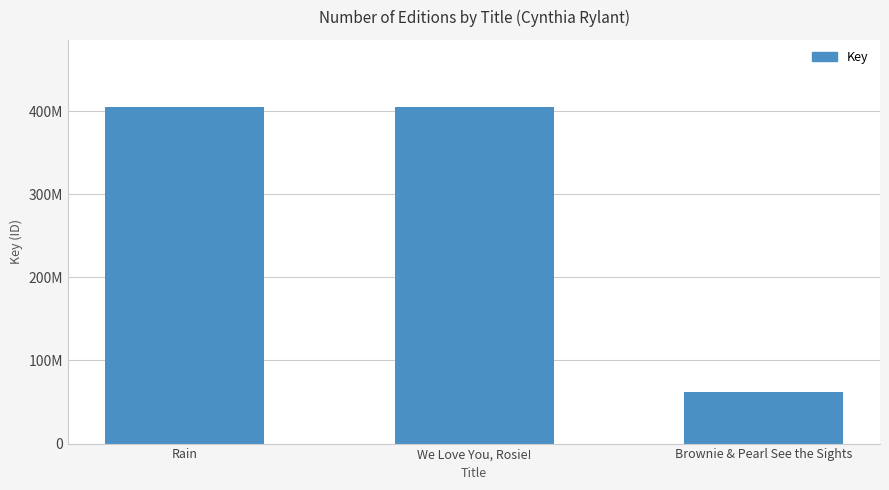

What is the label of the 1st bar from the left?

Rain